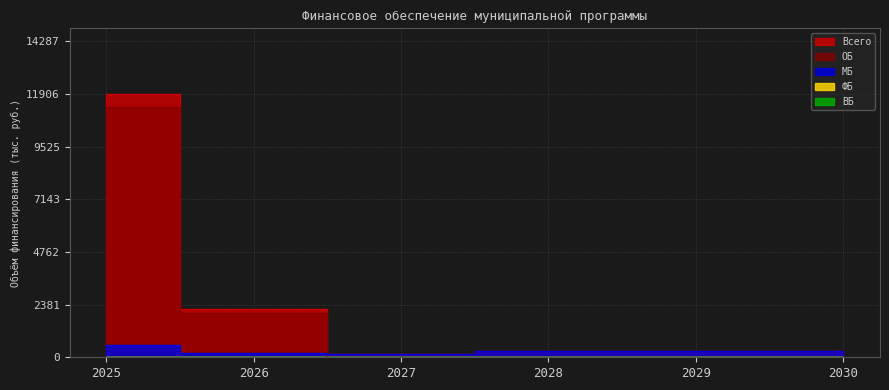

What is the value of the ОБ point at the 1st from the left?

11345.0